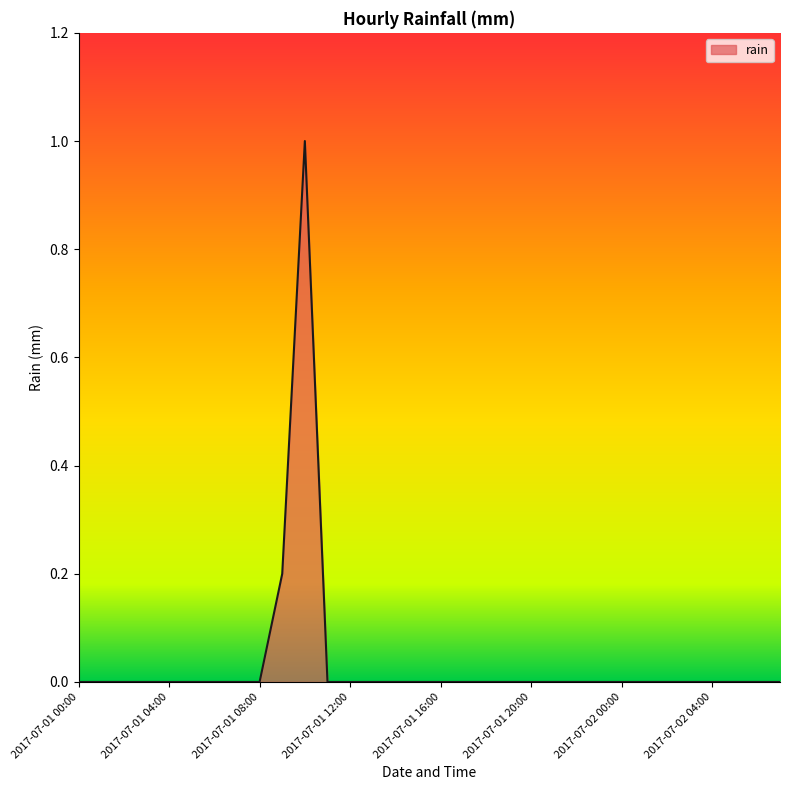

What is the greatest value displayed?

1.0